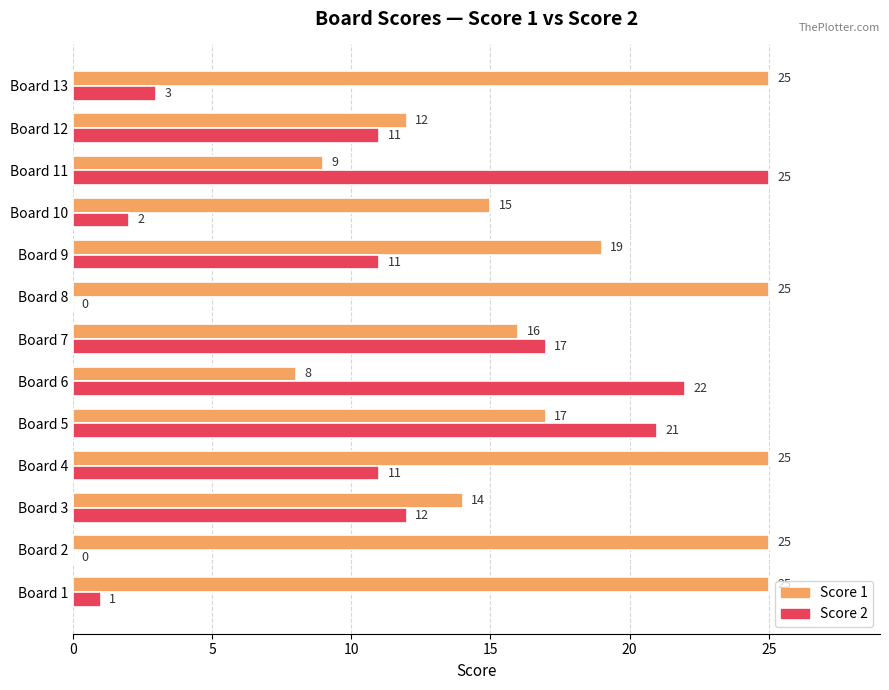

The Score 2 series shows 1 at Board 10. True or false?

False